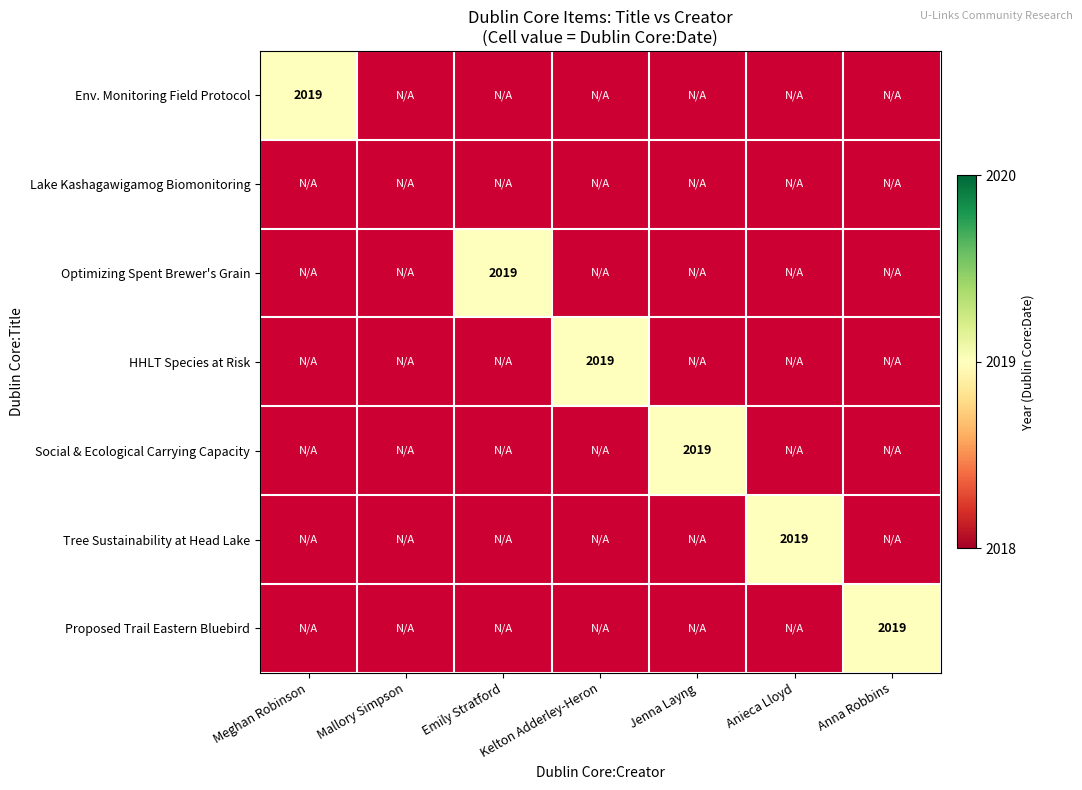

At which category does the chart reach its minimum across all series?

Mallory Simpson